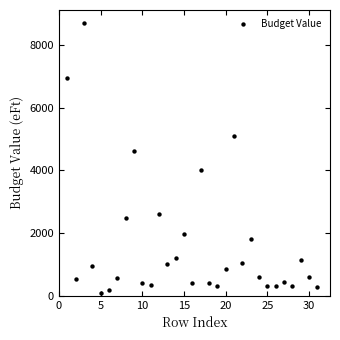

What Y value in the scatter plot is closest to 4390?

4600